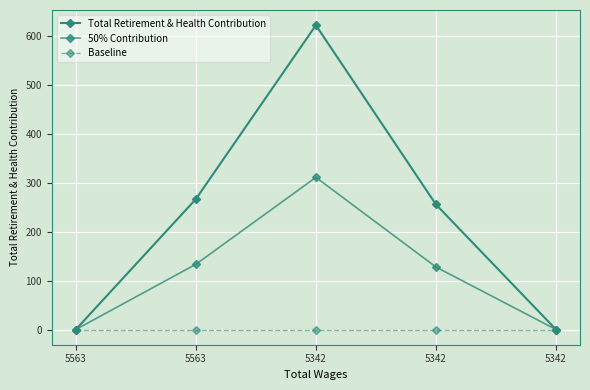

Rank the series at 5342 from highest to lowest value.

Total Retirement & Health Contribution, 50% Contribution, Baseline